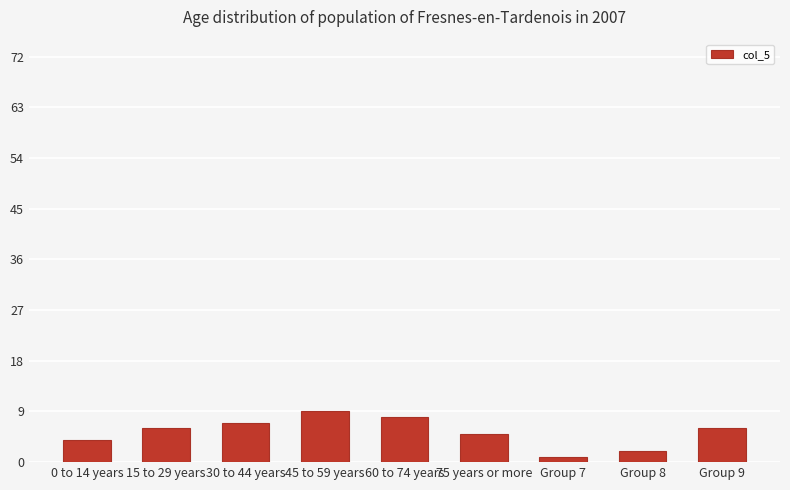

What is the label of the 7th bar from the right?

30 to 44 years